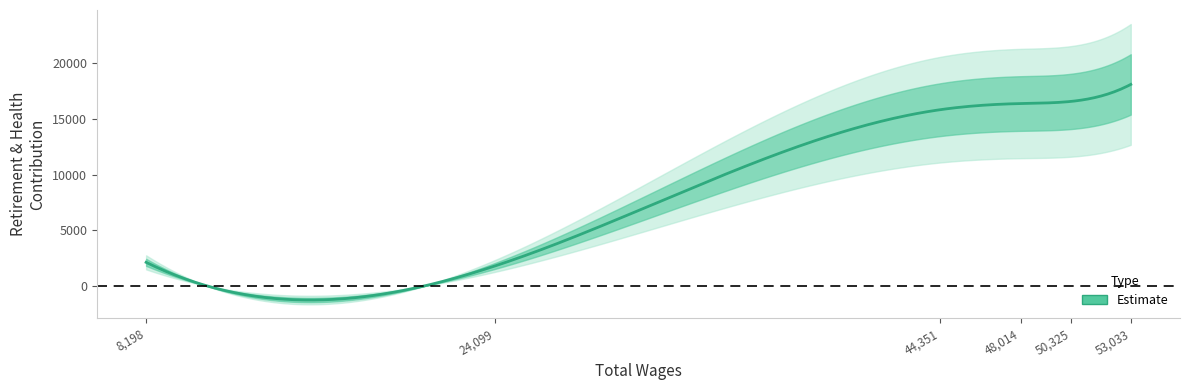

Read the value at 44351.0.

15829